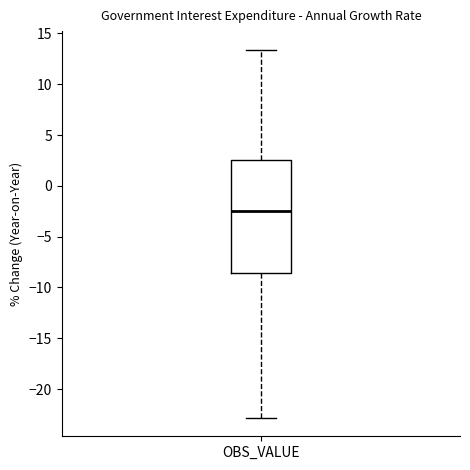

Where does the upper whisker of the box for OBS_VALUE end on the y-axis? The values are not printed on the chart, so give them approximately, as read against the axis.

13.5